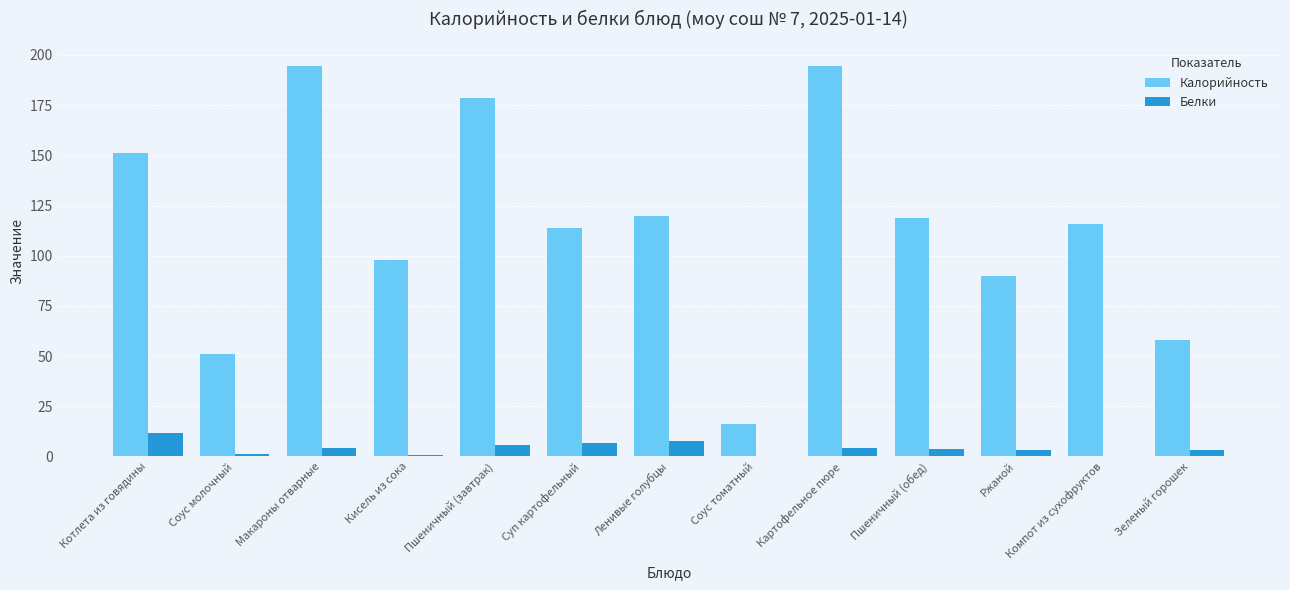

How many data points does each series have?

13